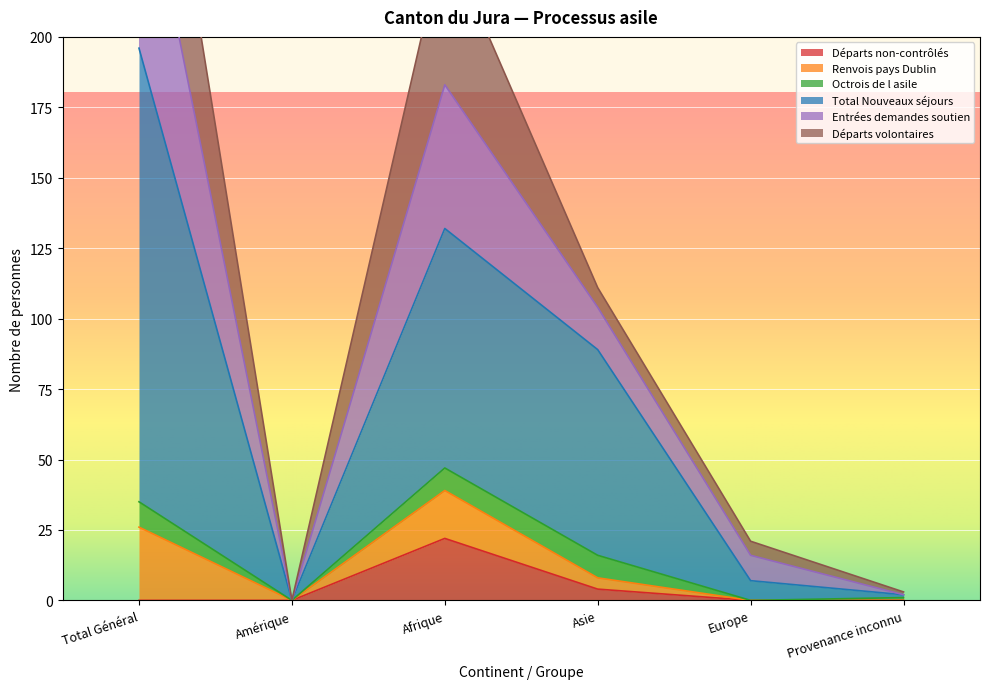

True or false: Départs non-contrôlés and Total Nouveaux séjours intersect in this chart.

False